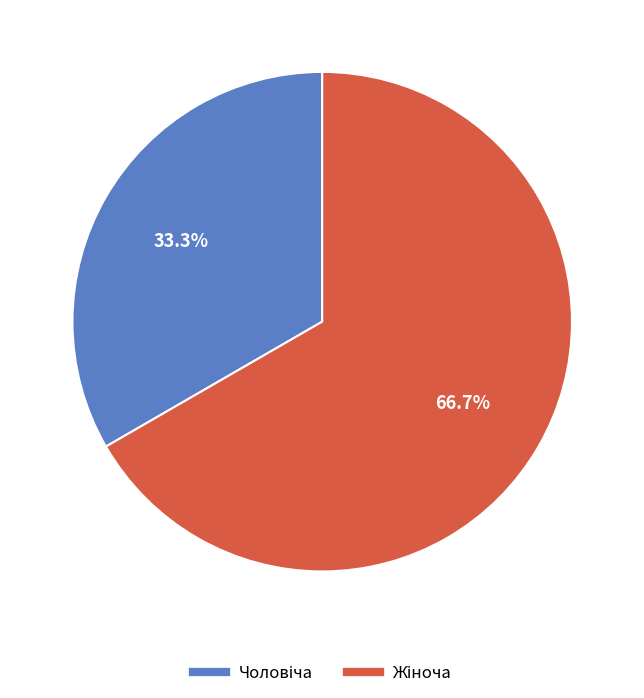

Is there any slice that represents more than half of the pie?

Yes